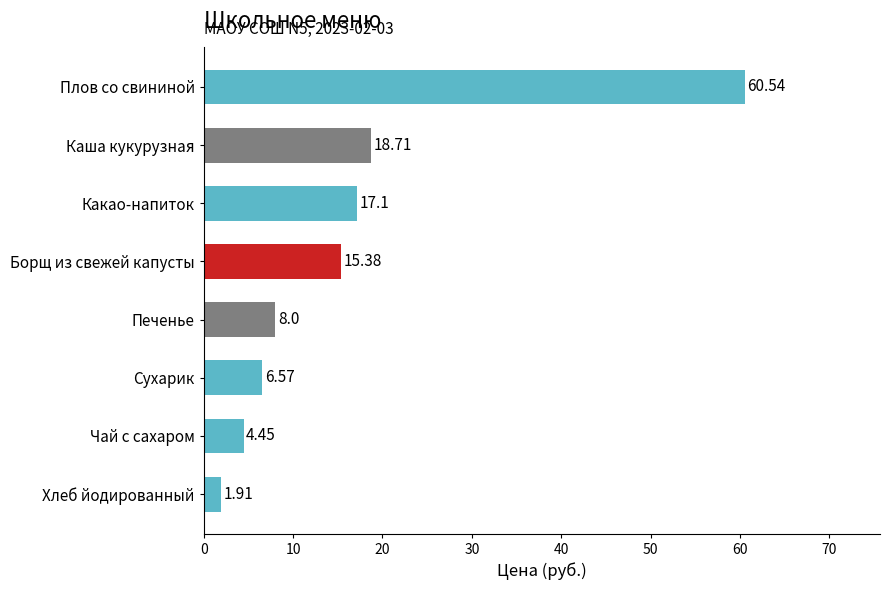

What is the difference between the second highest and second lowest values?

14.3